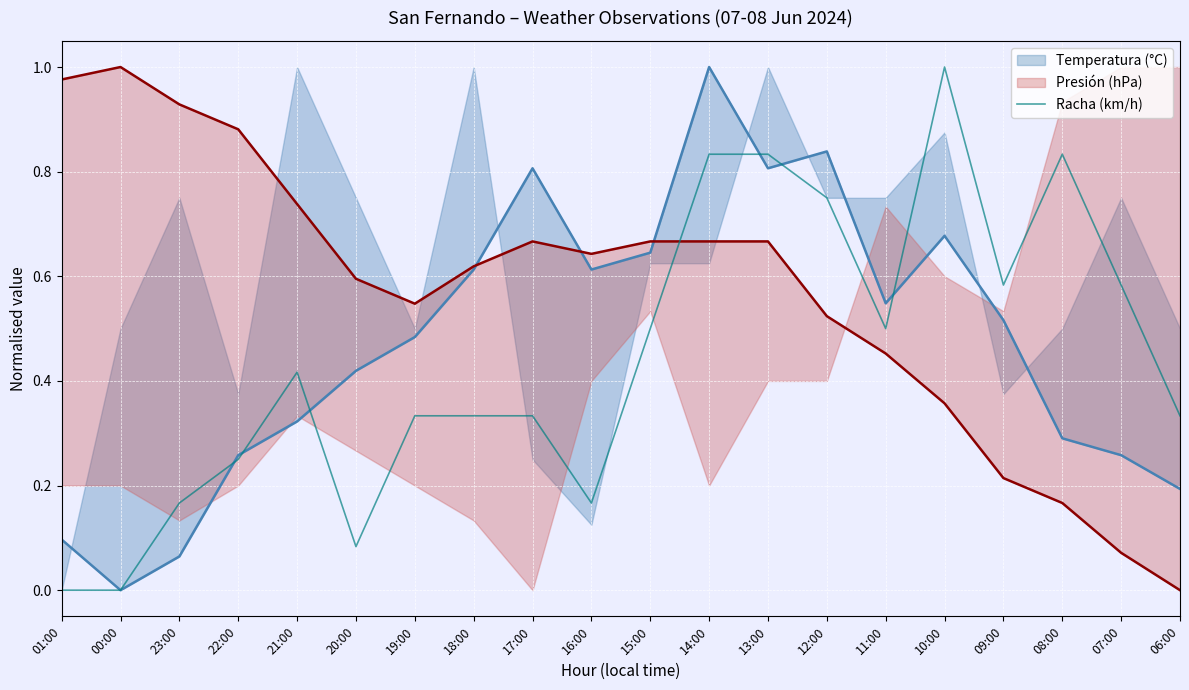

At which category does the chart reach its peak across all series?

10:00